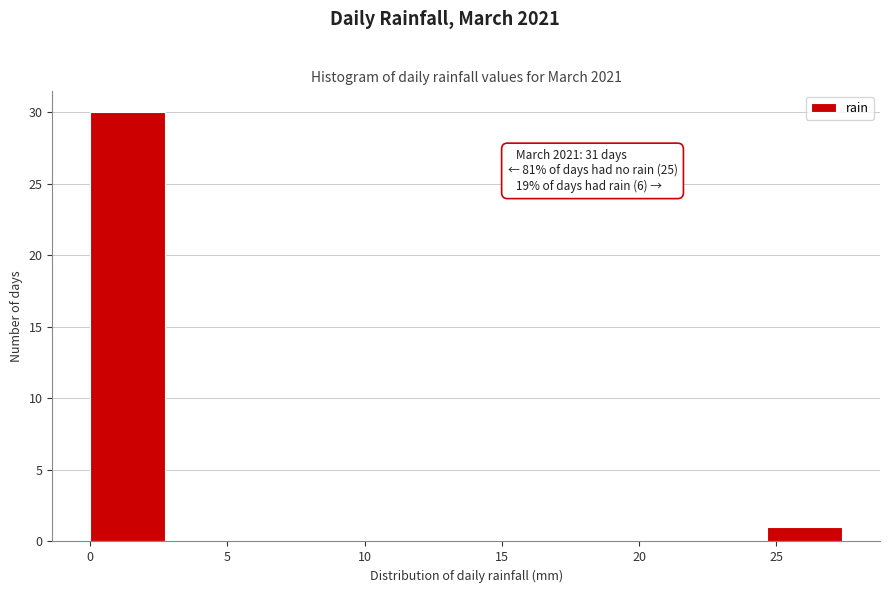

Over which range of the x-axis is the bar tallest?

0.0 to 2.5